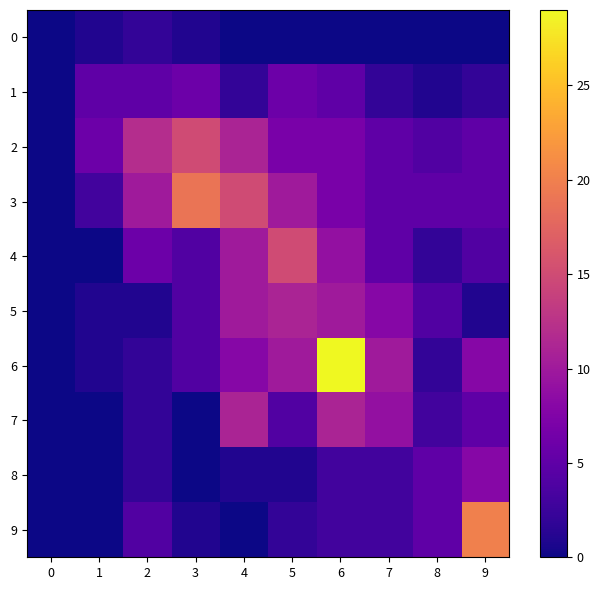

How many distinct data groups are displayed?

10